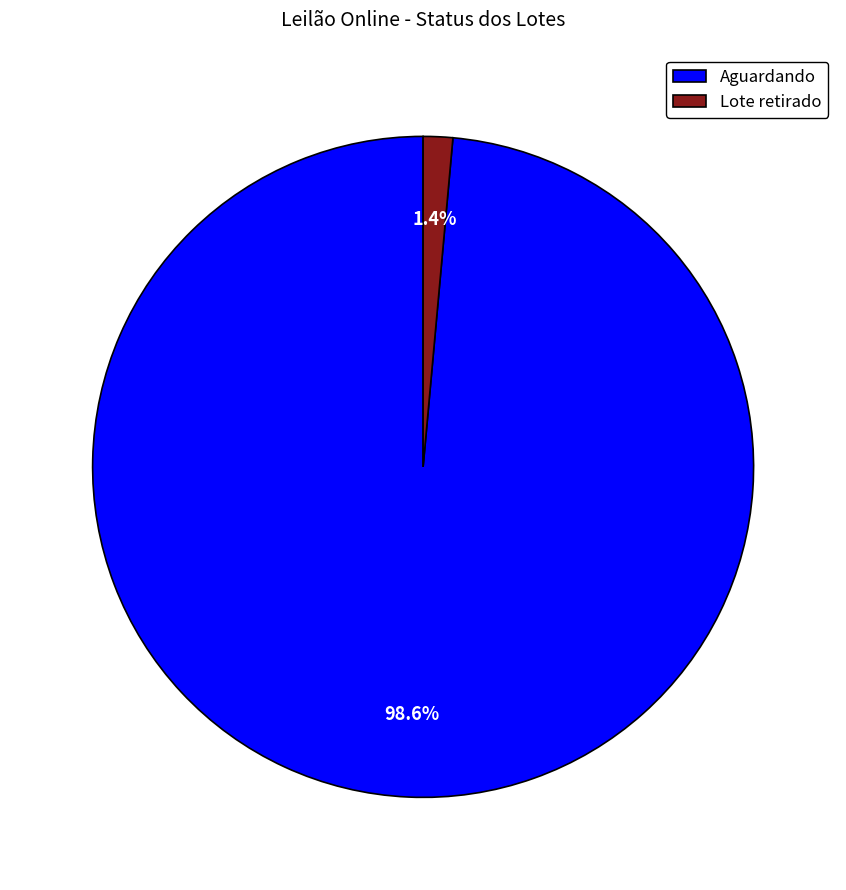

To the nearest percent, what percentage of the pie is Aguardando?

99%